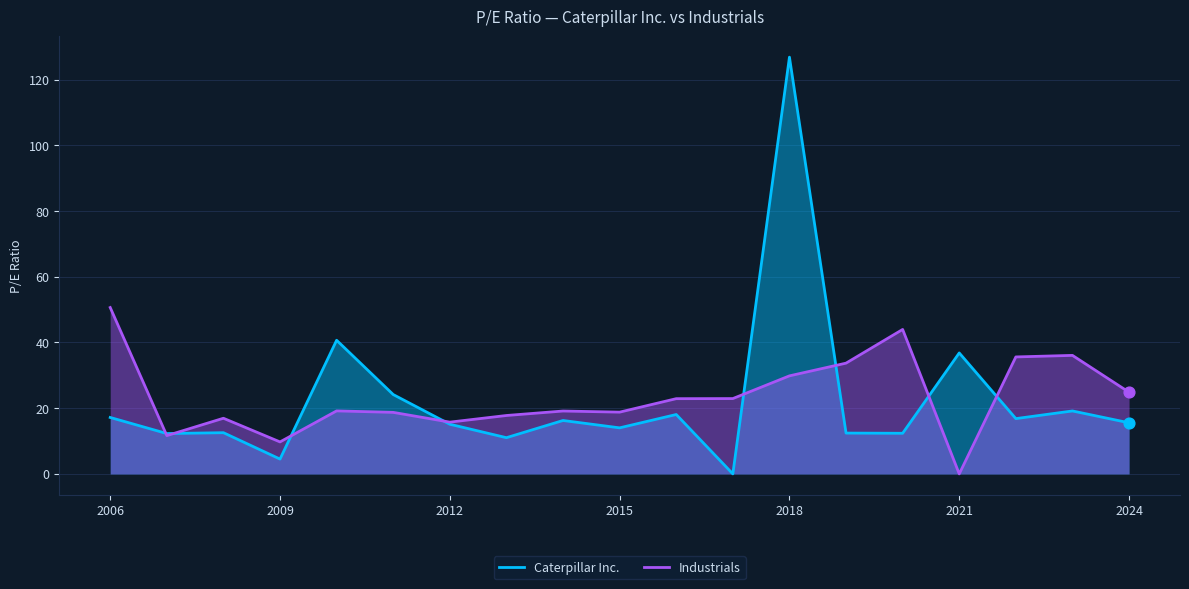

Which series contains the highest Y value?

Caterpillar Inc.